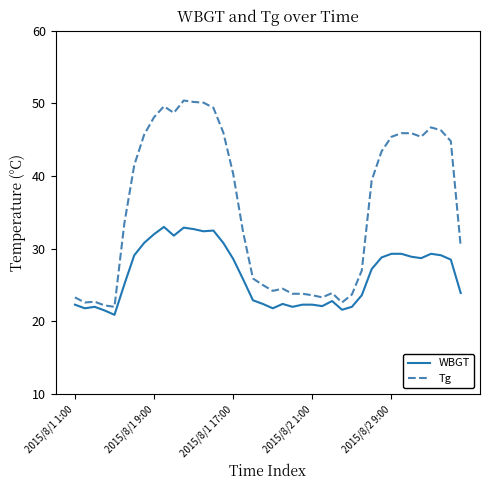

What is the difference between the maximum and minimum values in the WBGT series?

12.1